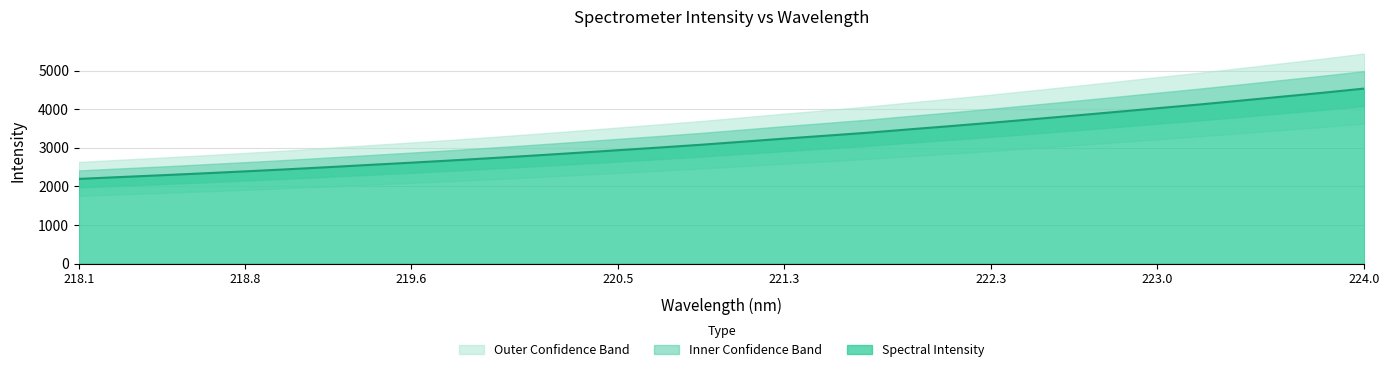

What is the sum of the values at 222.6447 and 219.2067?

6329.3